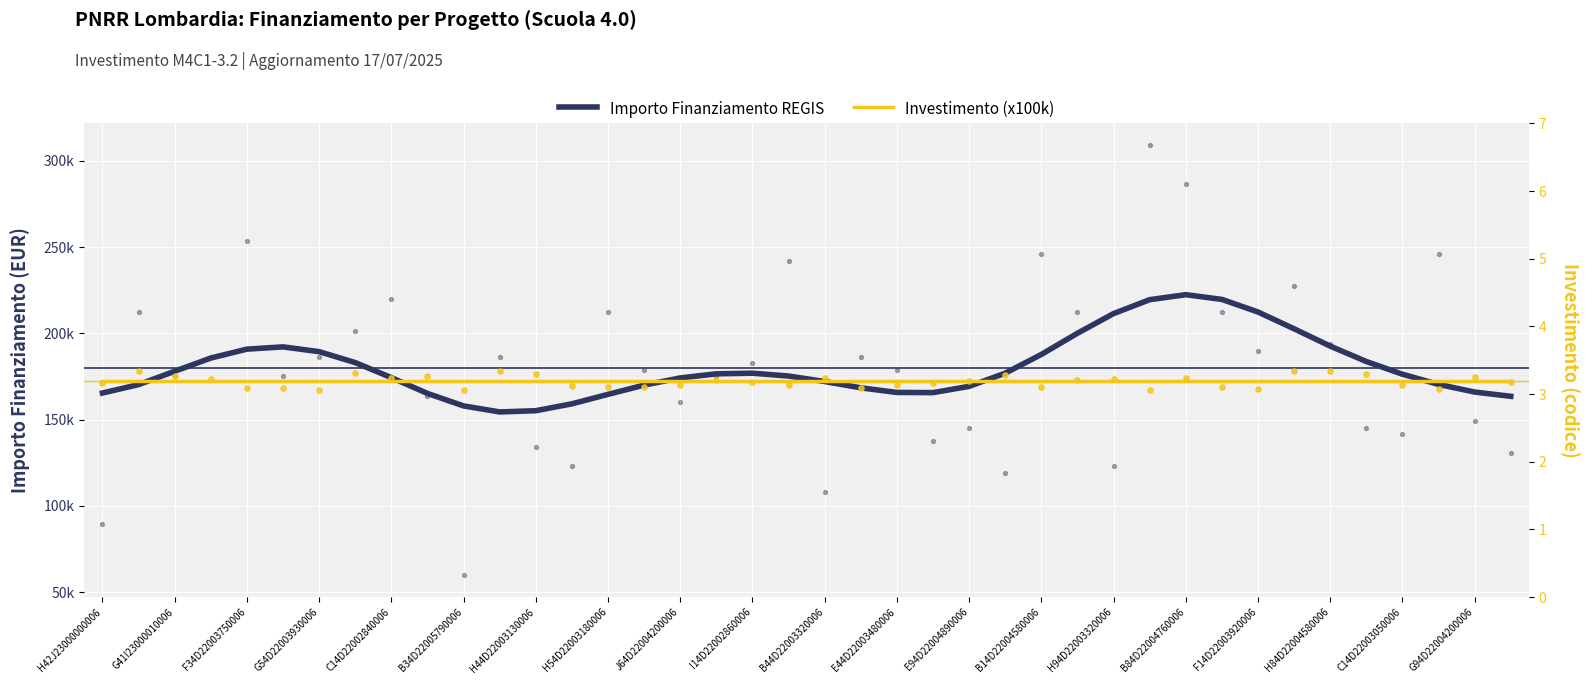

What is the total value across all series at I14D22002860006?

176919.2